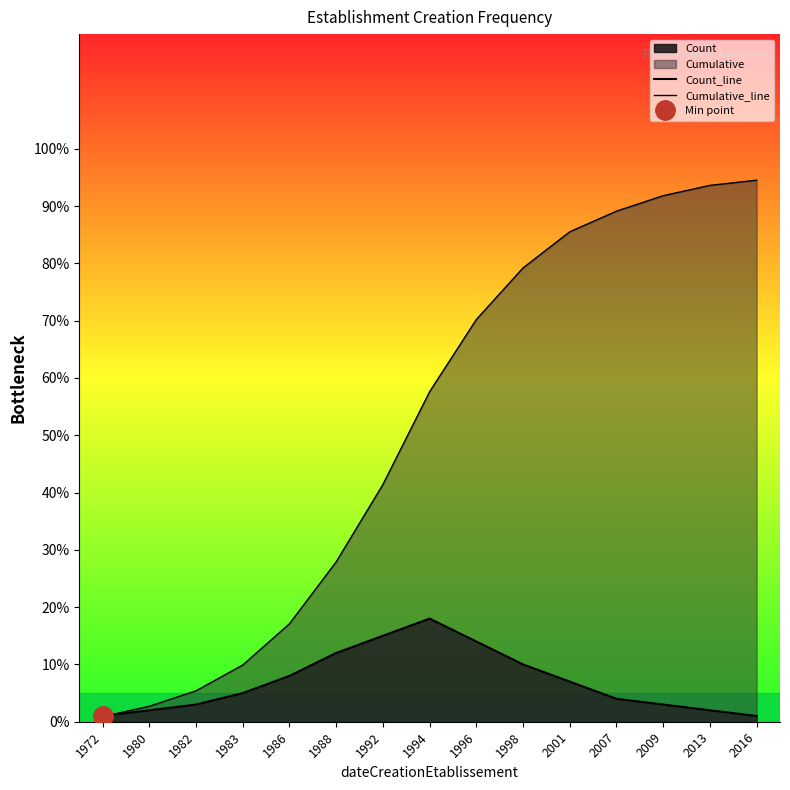

Where does the Count_line series first go above 5?

1986